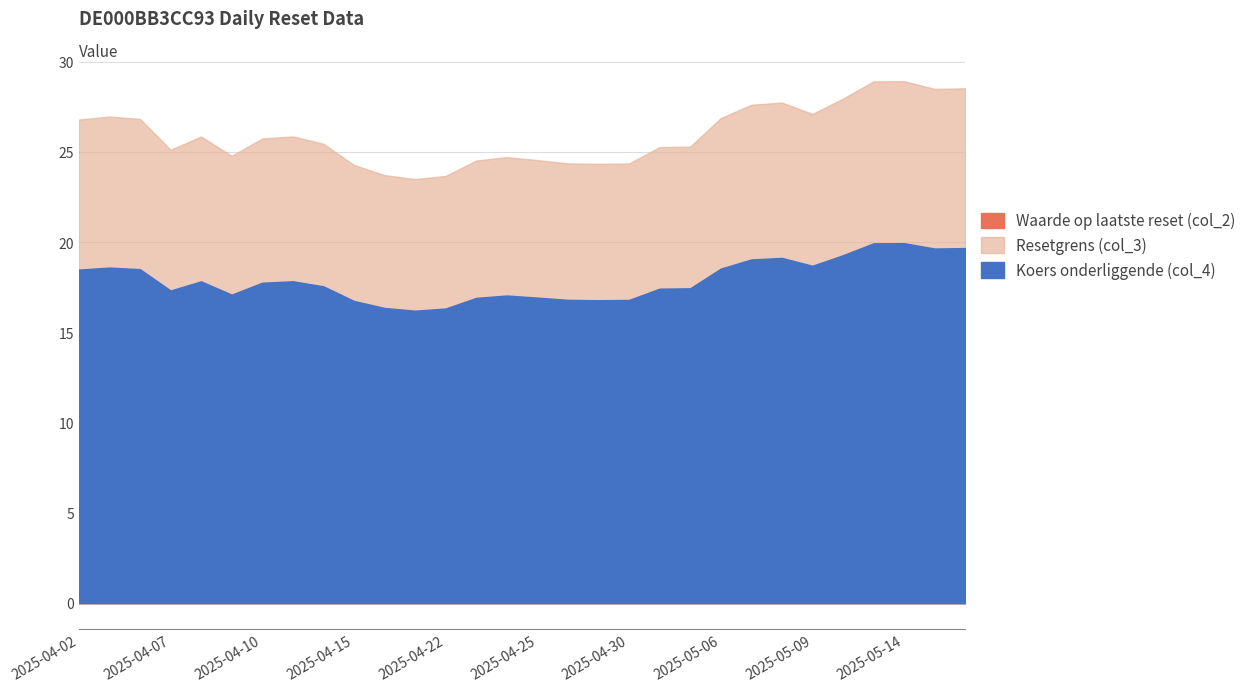

What is the minimum value shown in the chart?

8.1